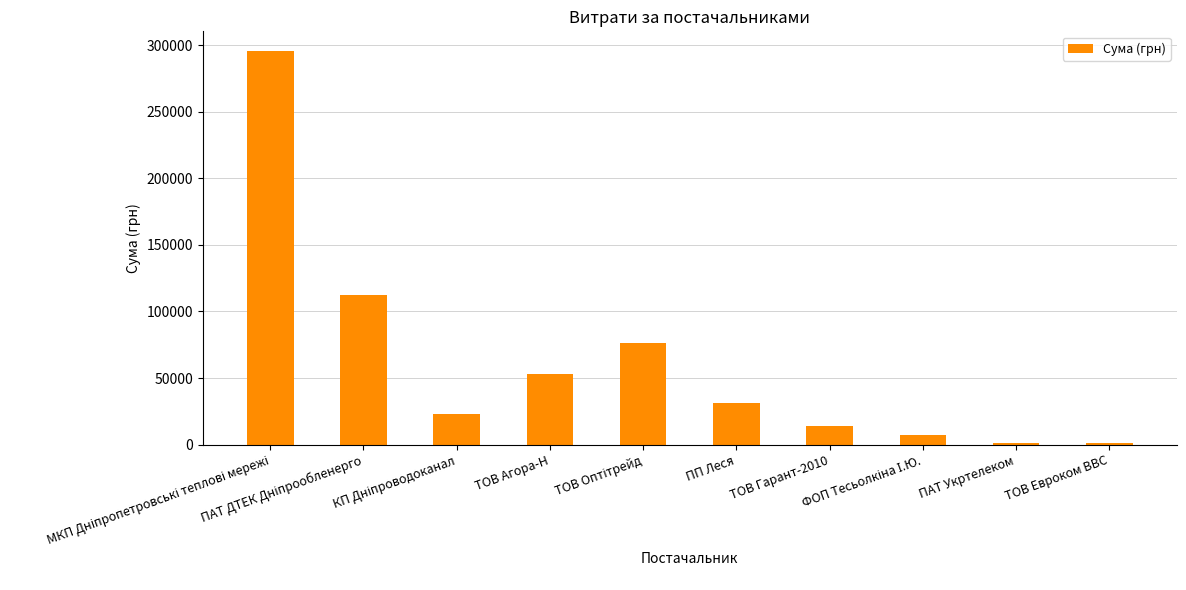

Between ПАТ Укртелеком and ТОВ Гарант-2010, which is larger?

ТОВ Гарант-2010